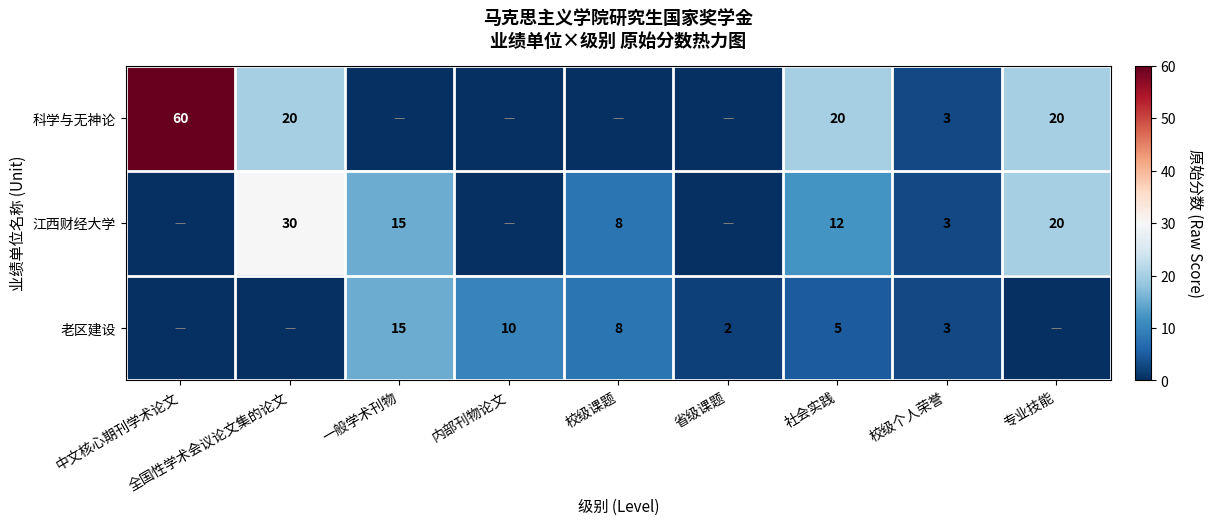

True or false: 老区建设 has a value of 8 at 校级课题.

True